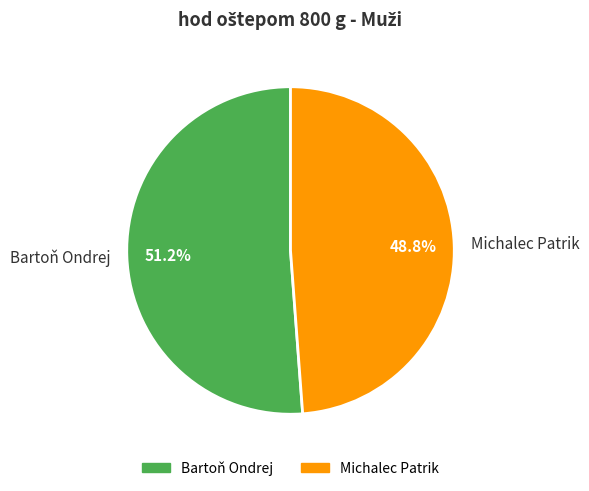

Count the number of slices in the pie.

2